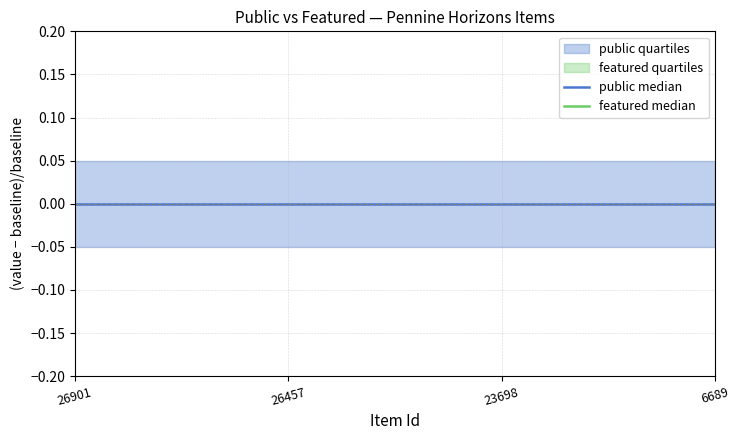

The public median series shows 0 at 26901. True or false?

True